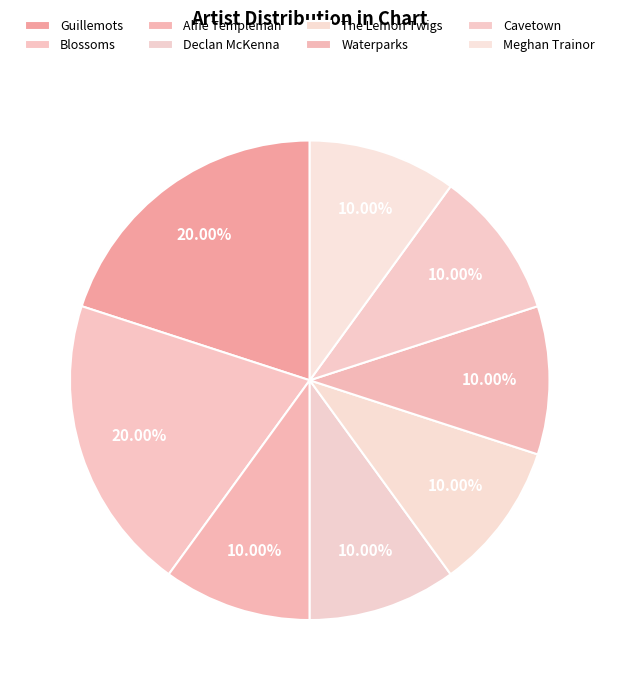

Count the number of slices in the pie.

8